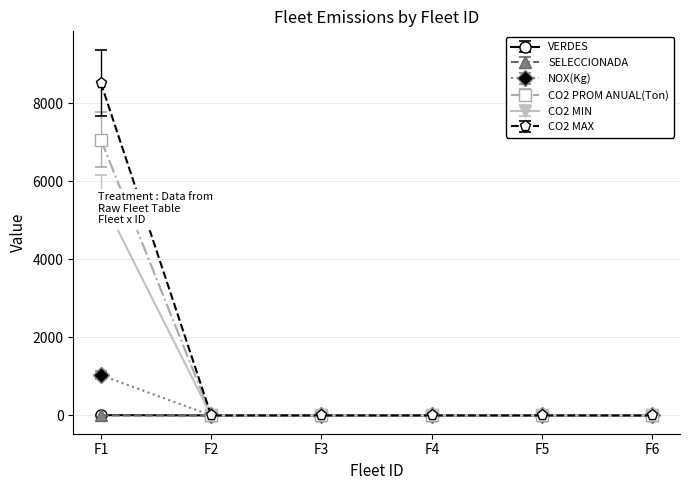

What is the value of the NOX(Kg) point at the 1st from the left?

1032.2